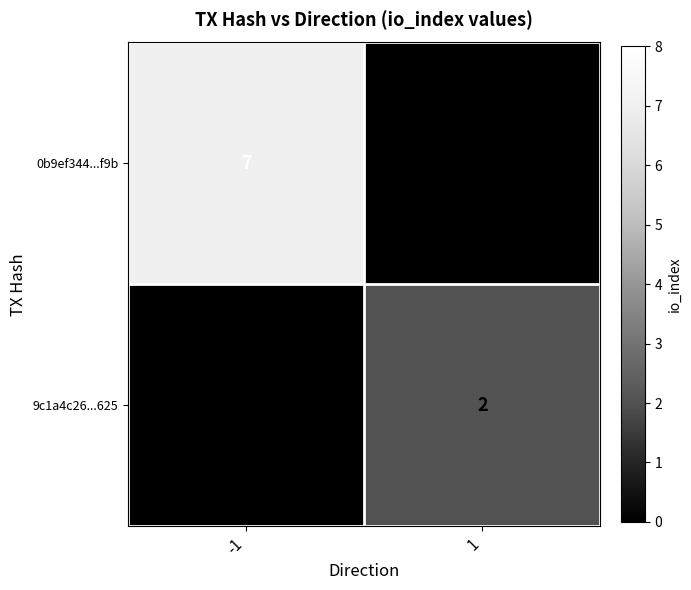

Is the value of 9c1a4c26...625 at 1 greater than the value of 0b9ef344...f9b at -1?

No